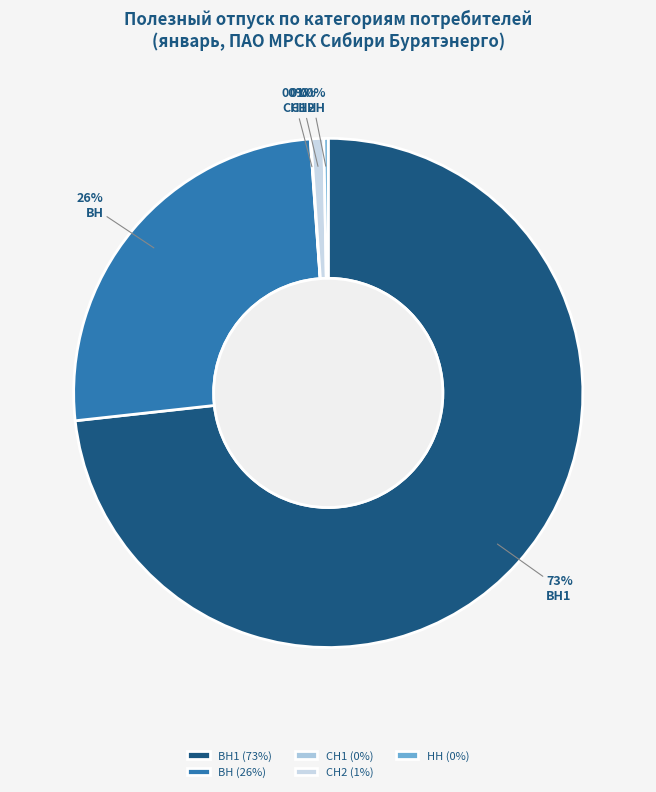

Between СН2 and НН, which is larger?

СН2